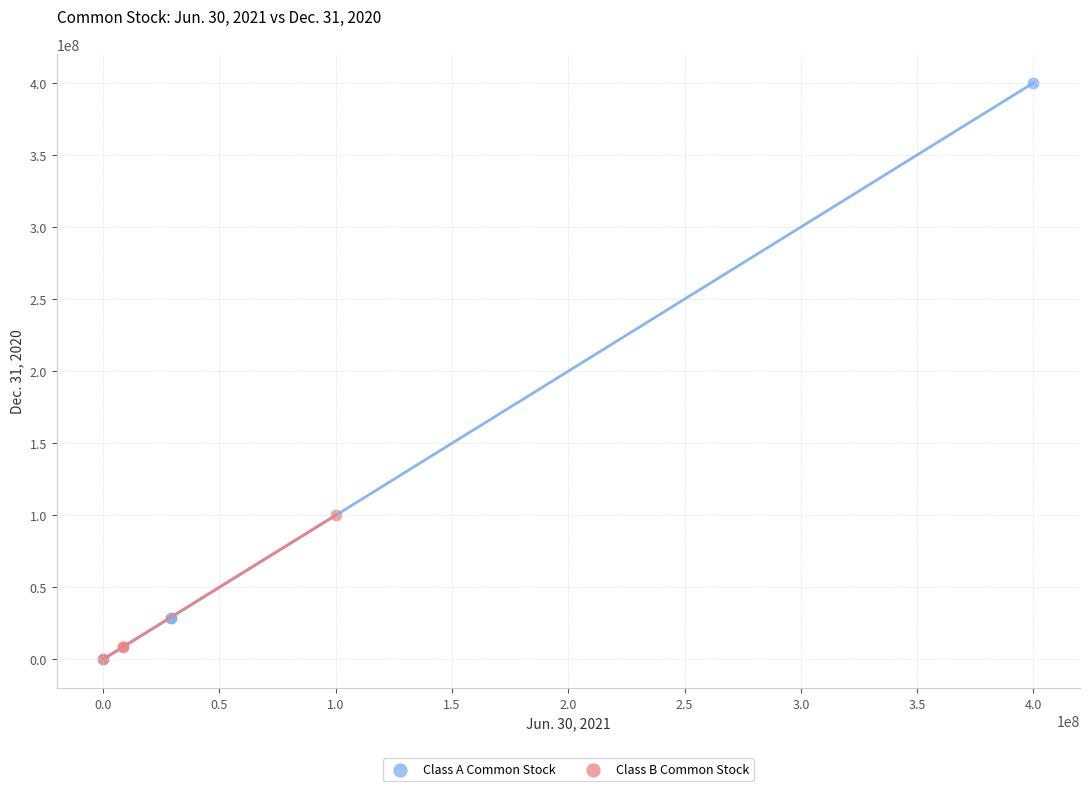

Which series has the largest Y range (max minus min)?

Class A Common Stock